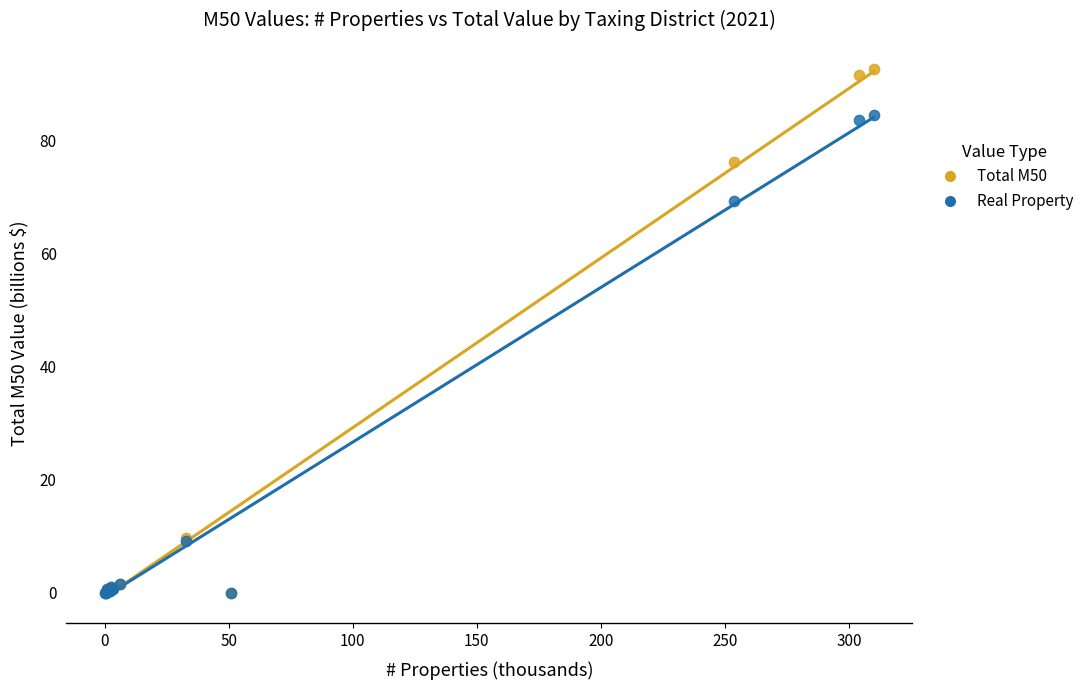

In the Total M50 series, what Y value is closest to 46?

76.1